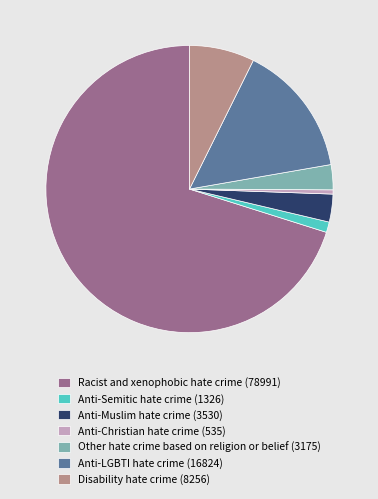

Count the number of slices in the pie.

7